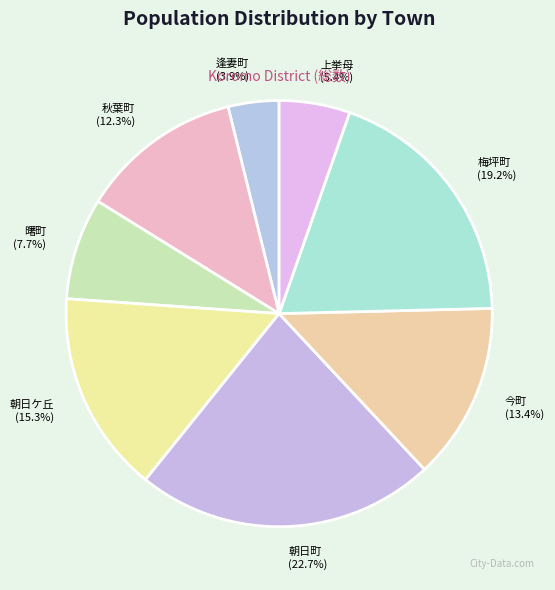

What percentage is NOT represented by 秋葉町?

87.7%